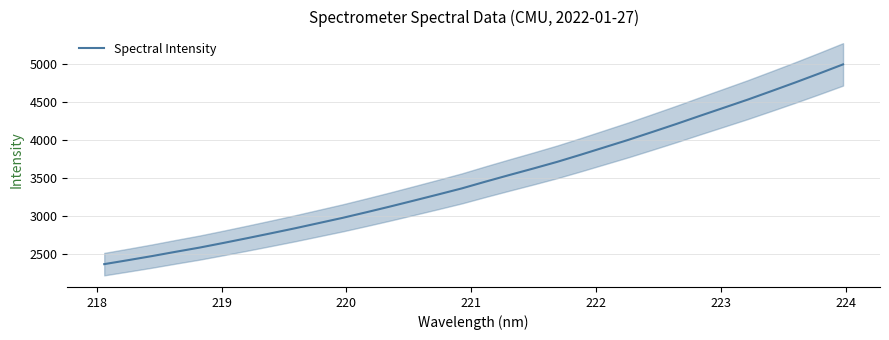

Does the chart display data point markers on the line(s)?

No